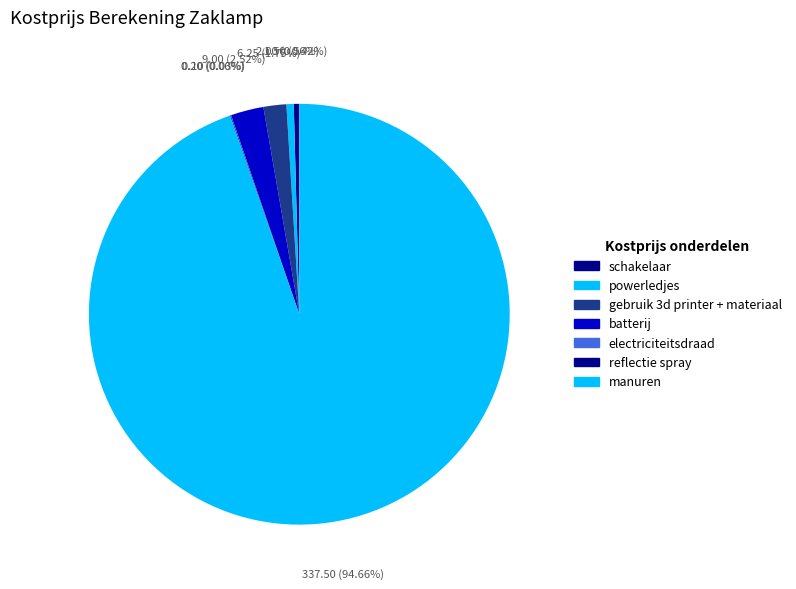

What is the smallest slice in the pie chart?

electriciteitsdraad